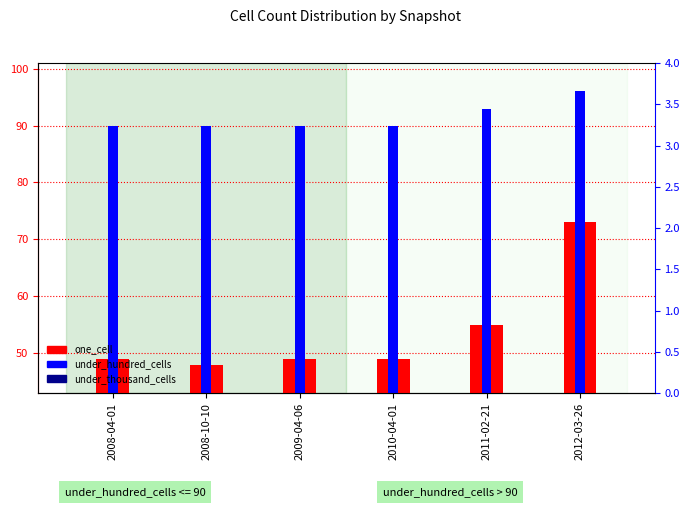

What position from the left is 2010-04-01?

4